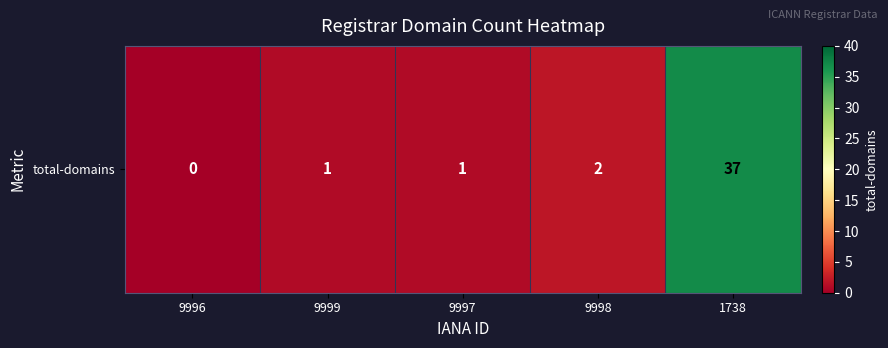

What is the change in value from 9996 to 9998?

+2